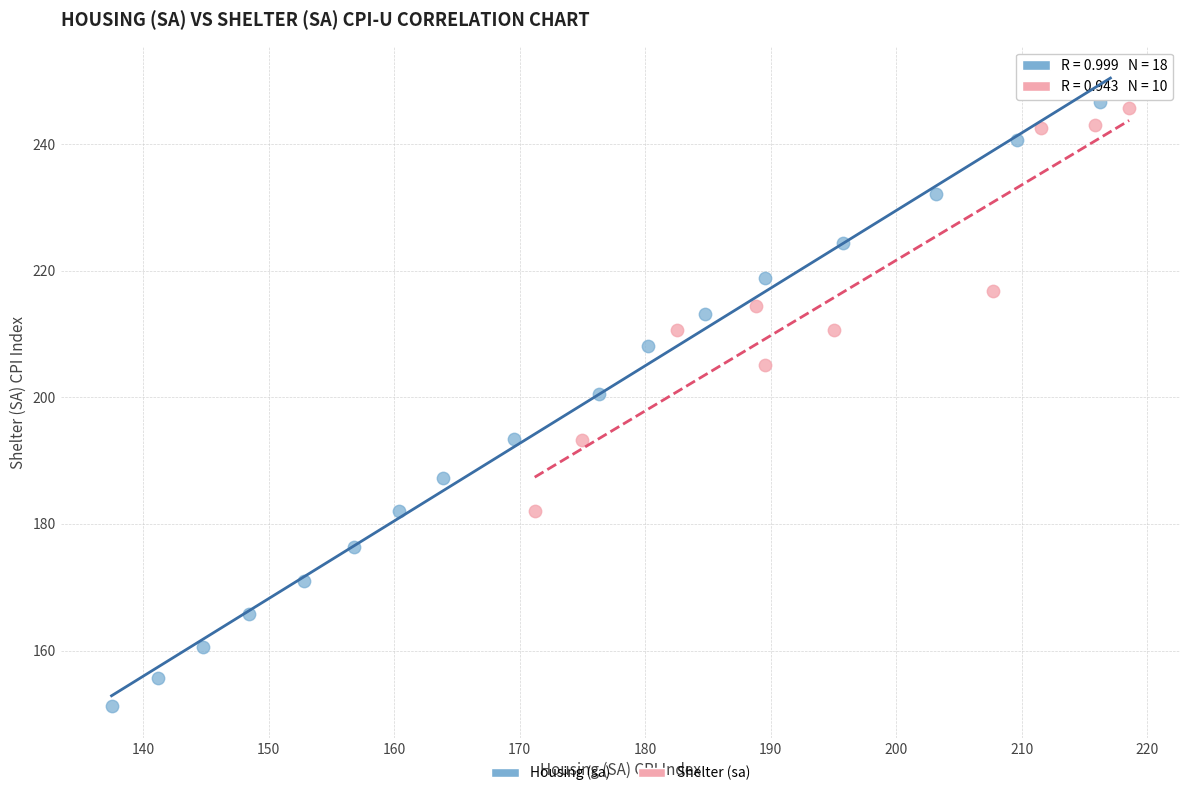

Which series has the widest spread of Y values?

Housing (sa)